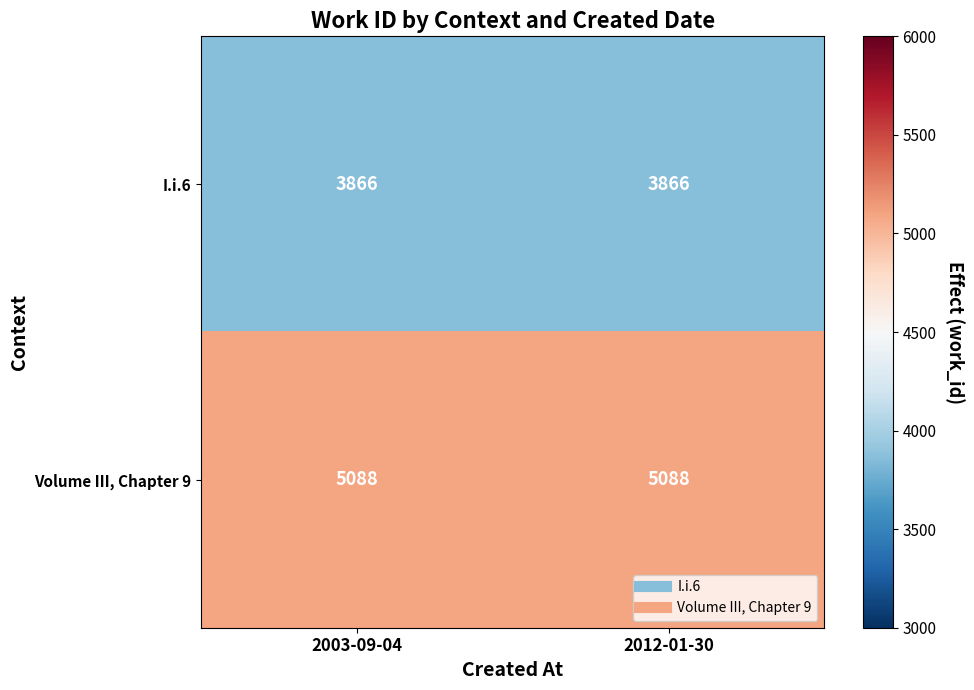

Is the value of I.i.6 at 2003-09-04 greater than the value of Volume III, Chapter 9 at 2003-09-04?

No